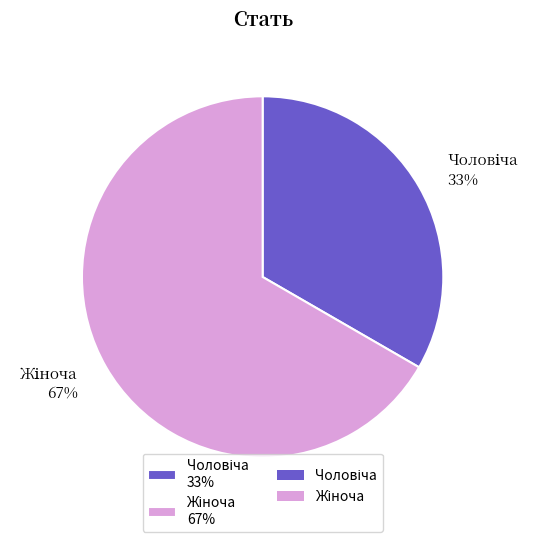

Is there a majority slice in this chart?

Yes